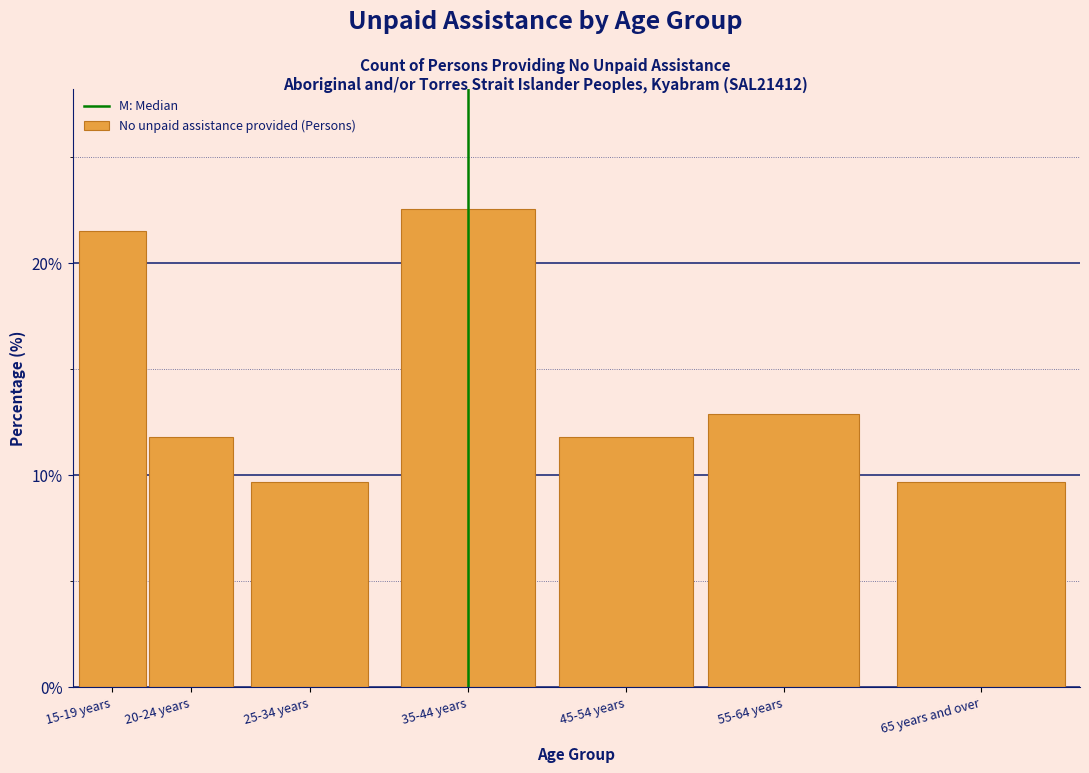

Reading left to right, extract all data points from this chart.

15-19 years=21.5	20-24 years=11.8	25-34 years=9.7	35-44 years=22.6	45-54 years=11.8	55-64 years=12.9	65 years and over=9.7